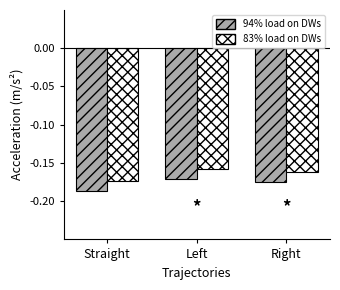

At which category does the chart reach its minimum across all series?

Straight